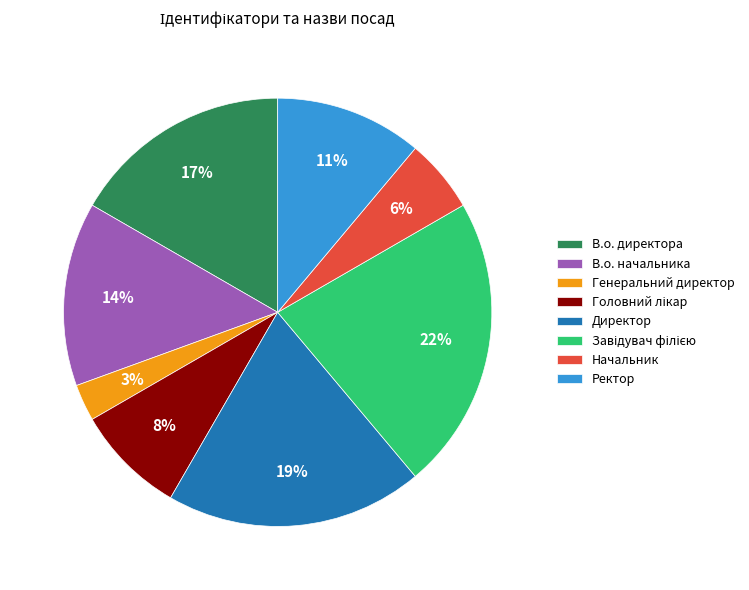

To the nearest percent, what is the average slice percentage?

12%